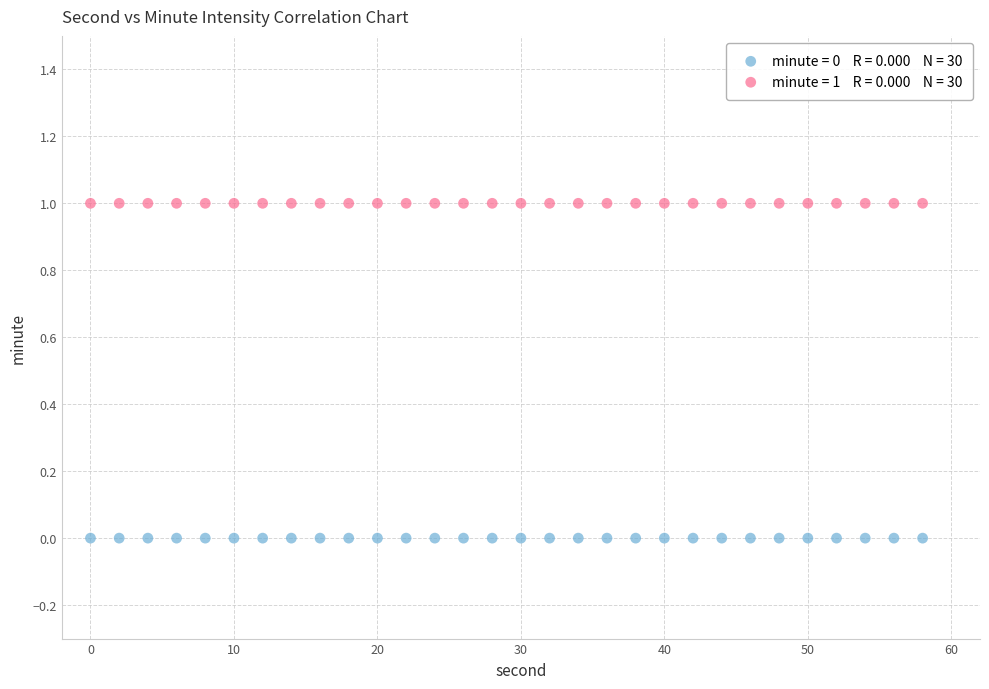

How many data points are displayed?

60